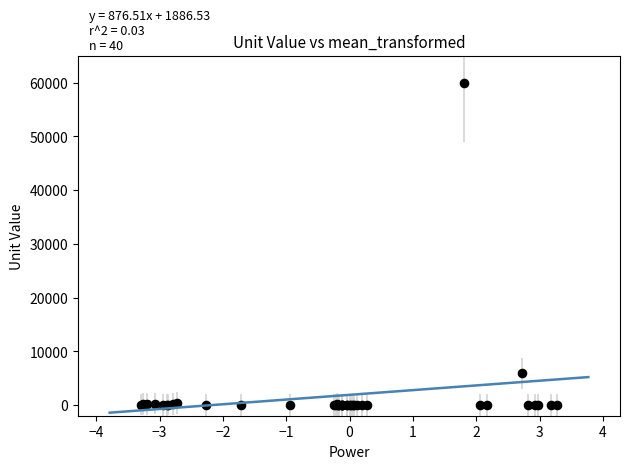

What Y value in the scatter plot is closest to 30000?

5909.1